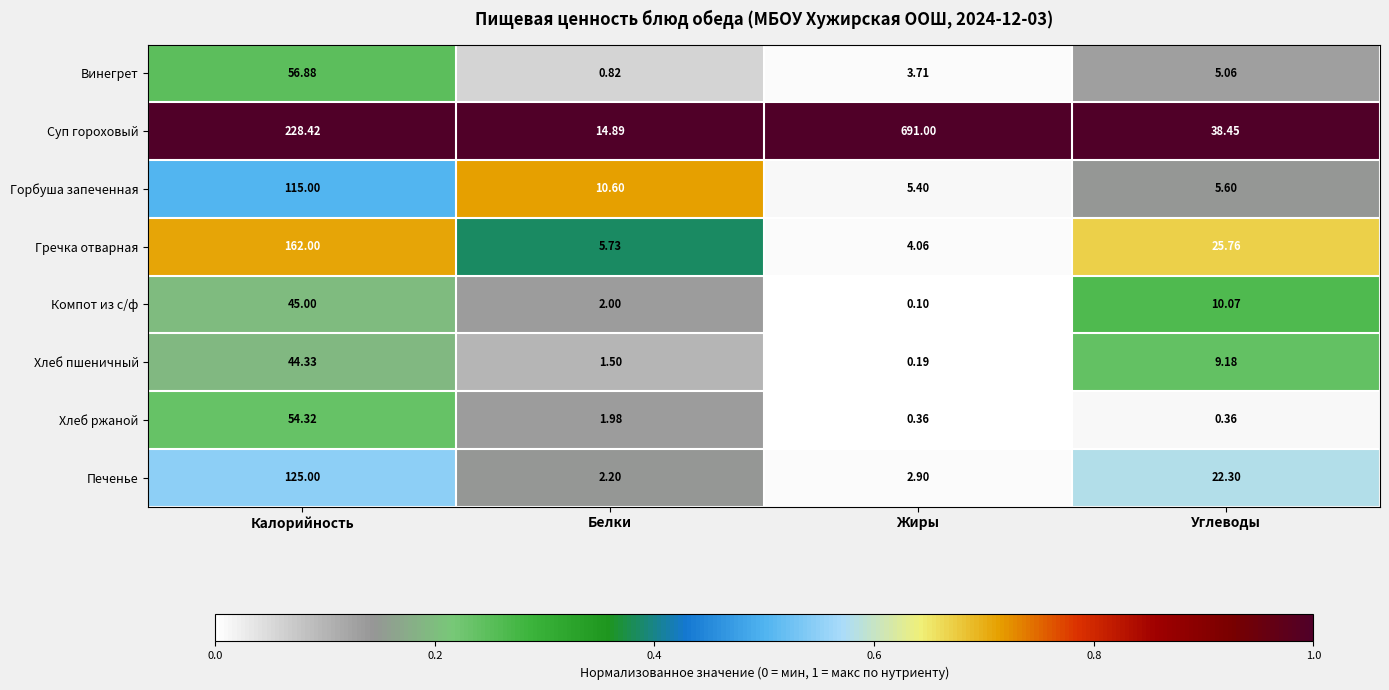

Which category has the lowest value in the Горбуша запеченная series?

Жиры